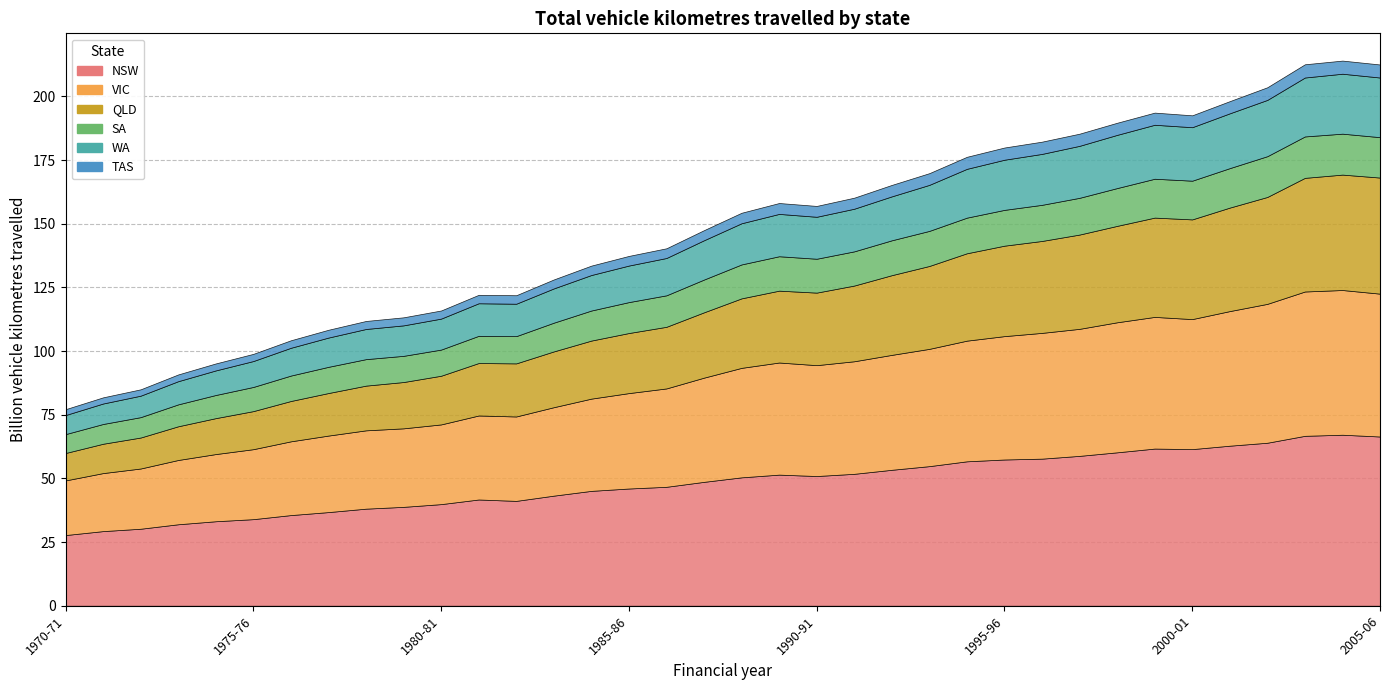

What is the label of the 1st point from the right?

2005-06